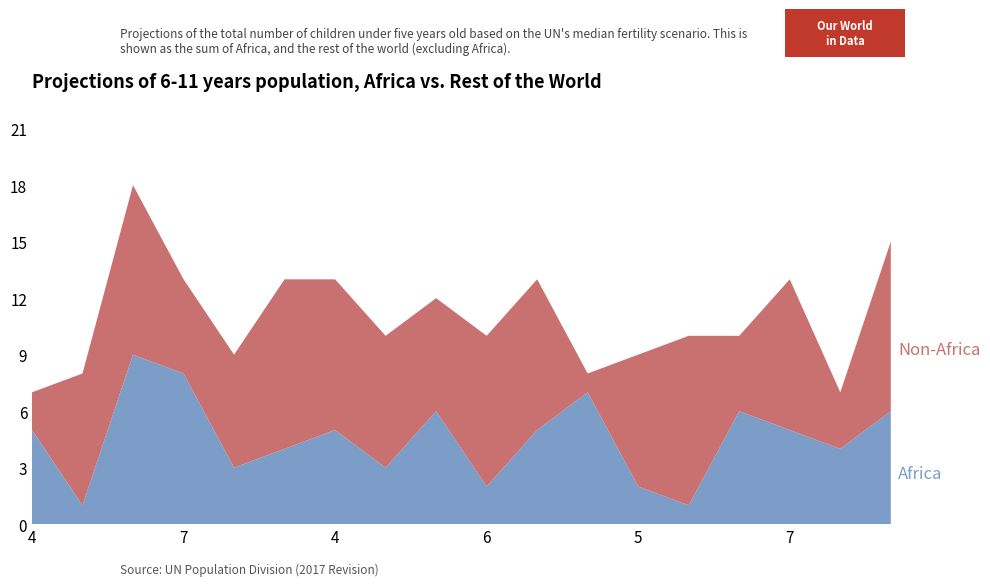

Reading left to right, transcribe all the data shown in this chart.

Africa: 5	1	9	8	3	4	5	3	6	2	5	7	2	1	6	5	4	6
Non-Africa: 2	7	9	5	6	9	8	7	6	8	8	1	7	9	4	8	3	9